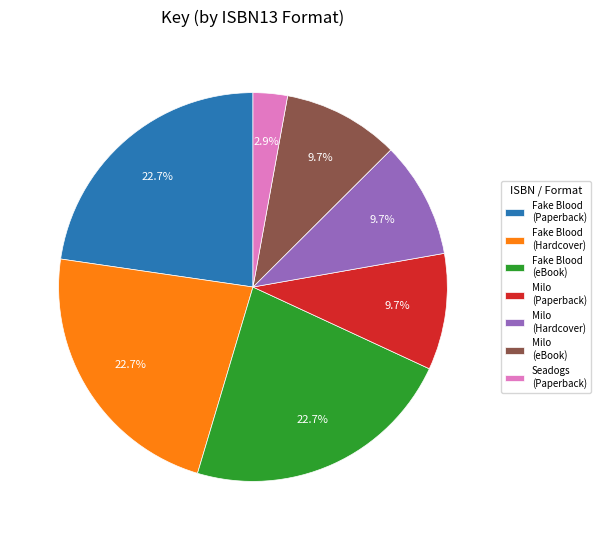

Is there any slice that represents more than half of the pie?

No